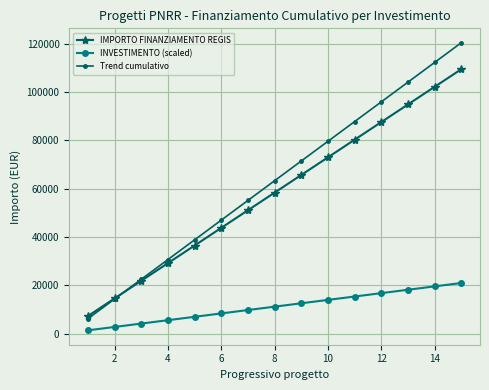

True or false: INVESTIMENTO (scaled) and IMPORTO FINANZIAMENTO REGIS cross at least once.

False